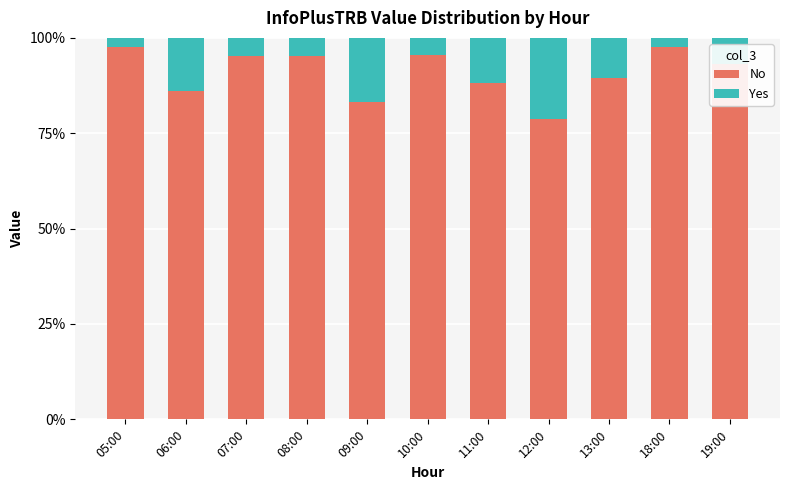

Does the chart contain stacked bars?

Yes